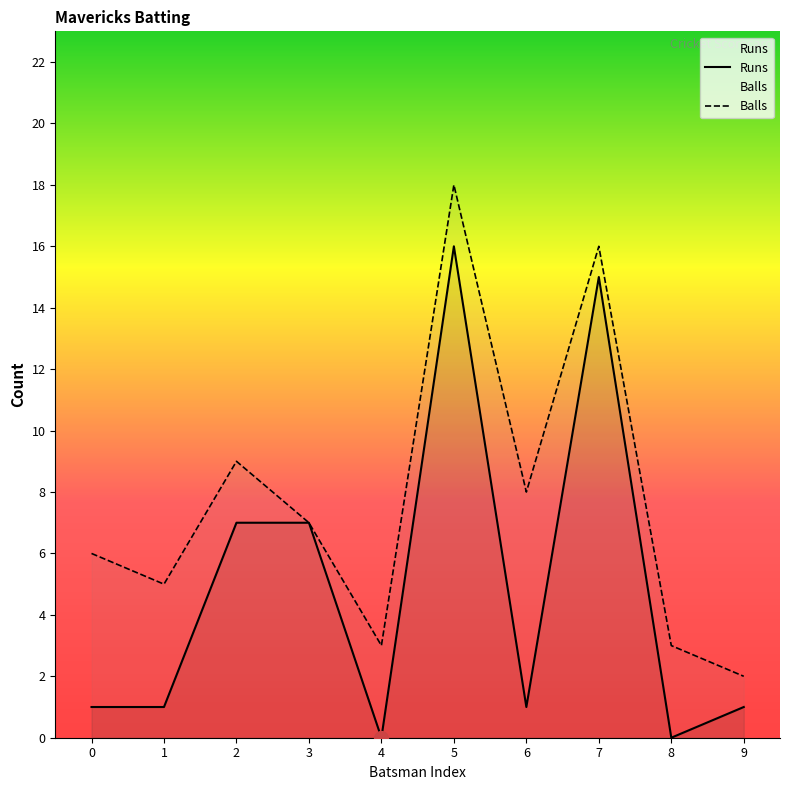

The value of Balls at 6 is 8. True or false?

True